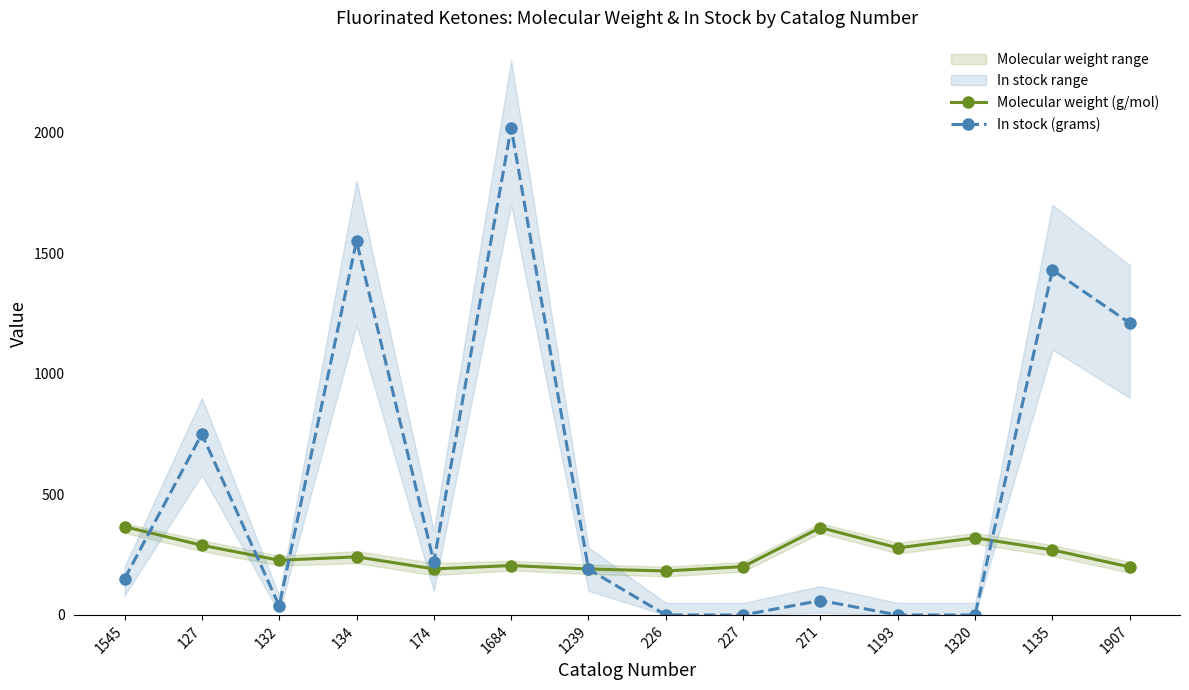

What is the label of the 14th point from the right?

1545